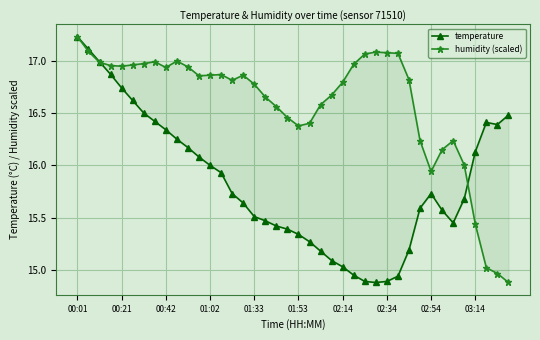

What is the difference between the highest and lowest values at 25?

2.0